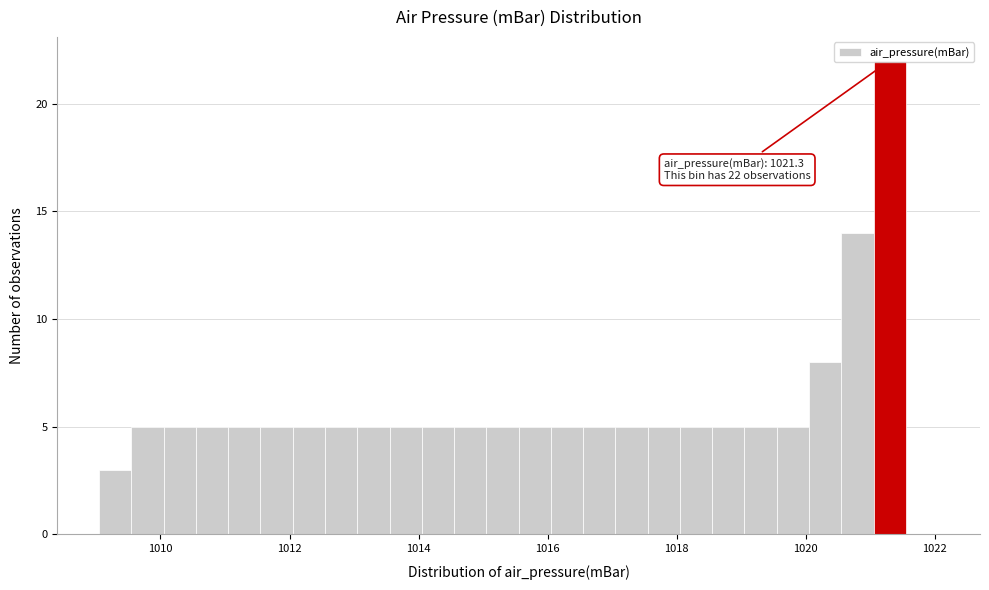

Around what value on the x-axis is the tallest bar? Give the approximate position of its centre, as read against the axis.

1021.4